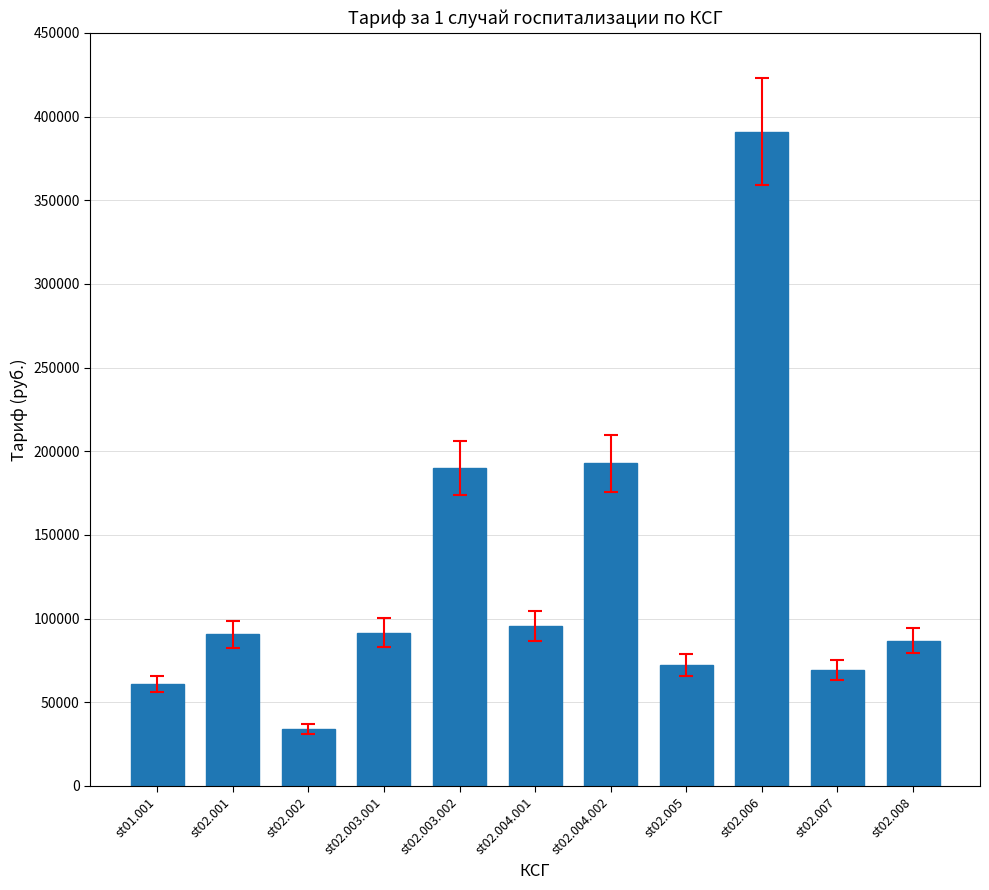

What is the label of the 5th bar from the left?

st02.003.002